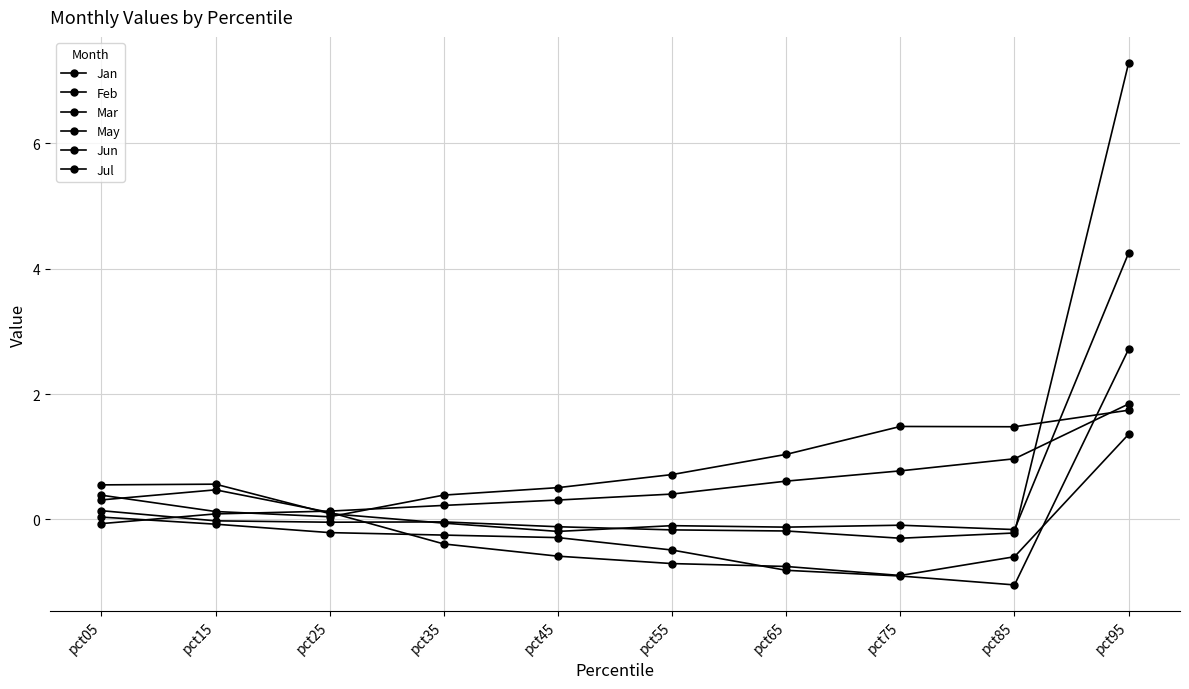

List the labels in order of Jan value, largest first.

pct95, pct15, pct05, pct25, pct35, pct45, pct85, pct55, pct65, pct75